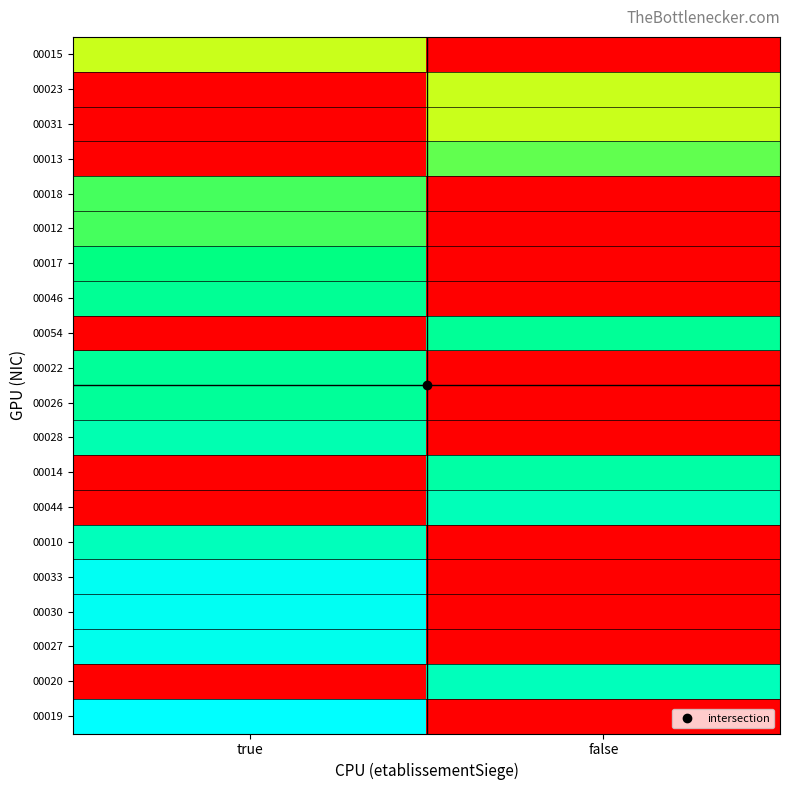

How many series are shown in this chart?

20